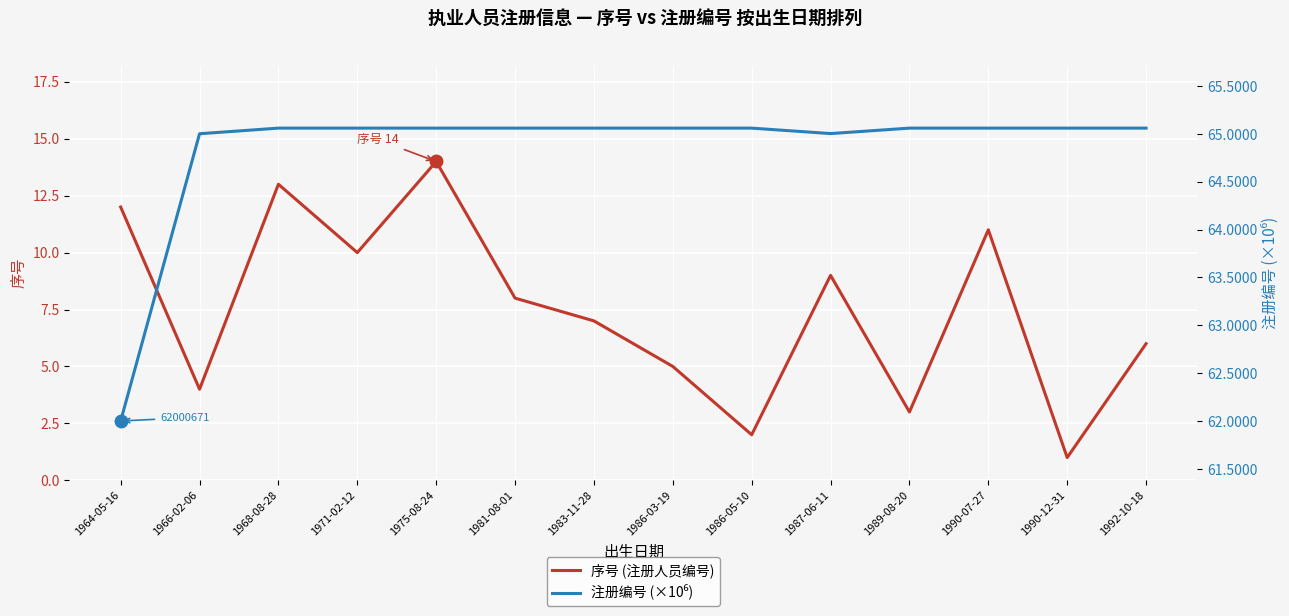

Is it true that 注册编号 (×10⁶) equals 65.1 at 1989-08-20?

True